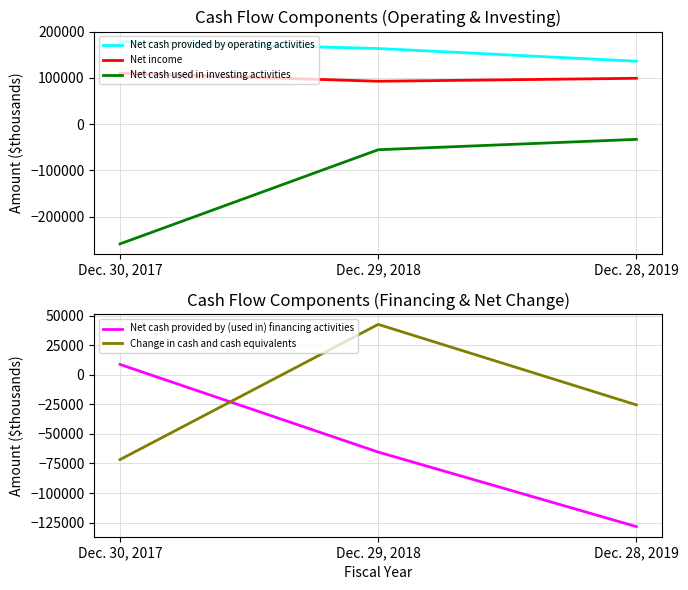

At how many categories does at least one series exceed -52234?

3